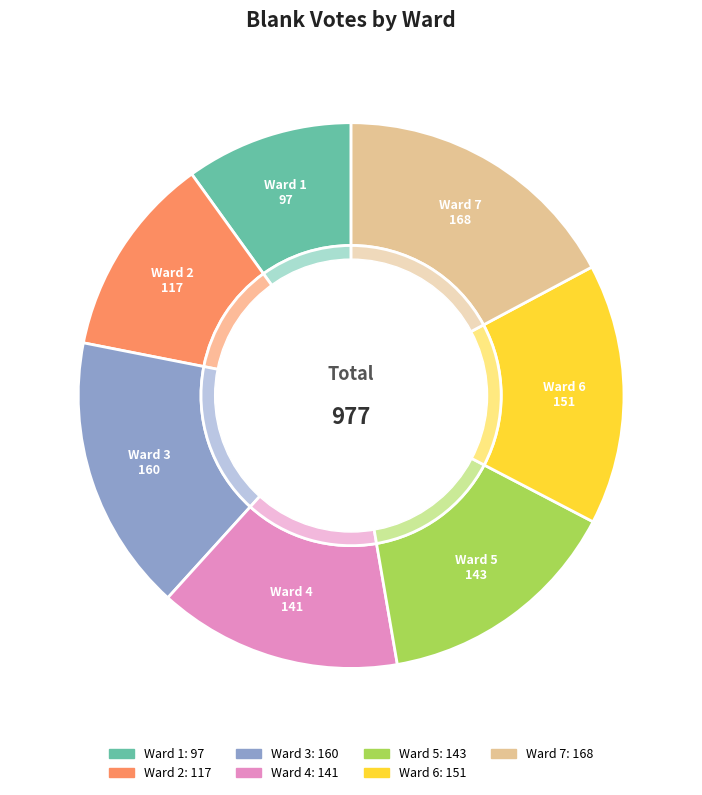

Approximately how many times larger is the value at Ward 4 compared to Ward 5?

1.0